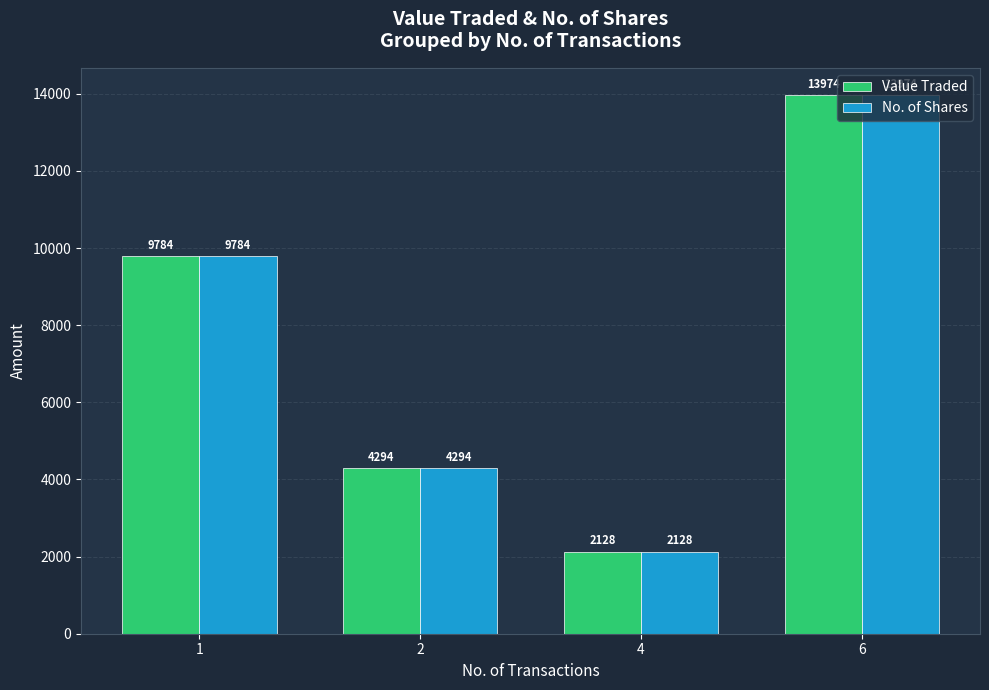

What is the maximum value for No. of Shares?

13974